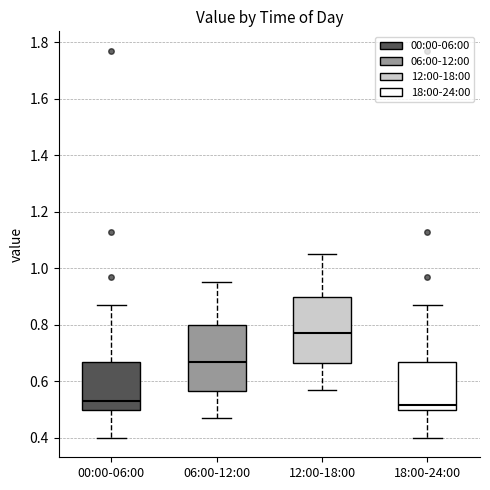

Reading left to right, read every box against the y-axis: the position of its median line, the range the box covers, and the ends of its whiskers. The values are not printed on the chart, so give them approximately, as read against the axis.

00:00-06:00: median 0.54, box 0.50 to 0.68, whiskers 0.40 to 0.88
06:00-12:00: median 0.68, box 0.56 to 0.80, whiskers 0.48 to 0.96
12:00-18:00: median 0.78, box 0.66 to 0.90, whiskers 0.58 to 1.06
18:00-24:00: median 0.52, box 0.50 to 0.68, whiskers 0.40 to 0.88